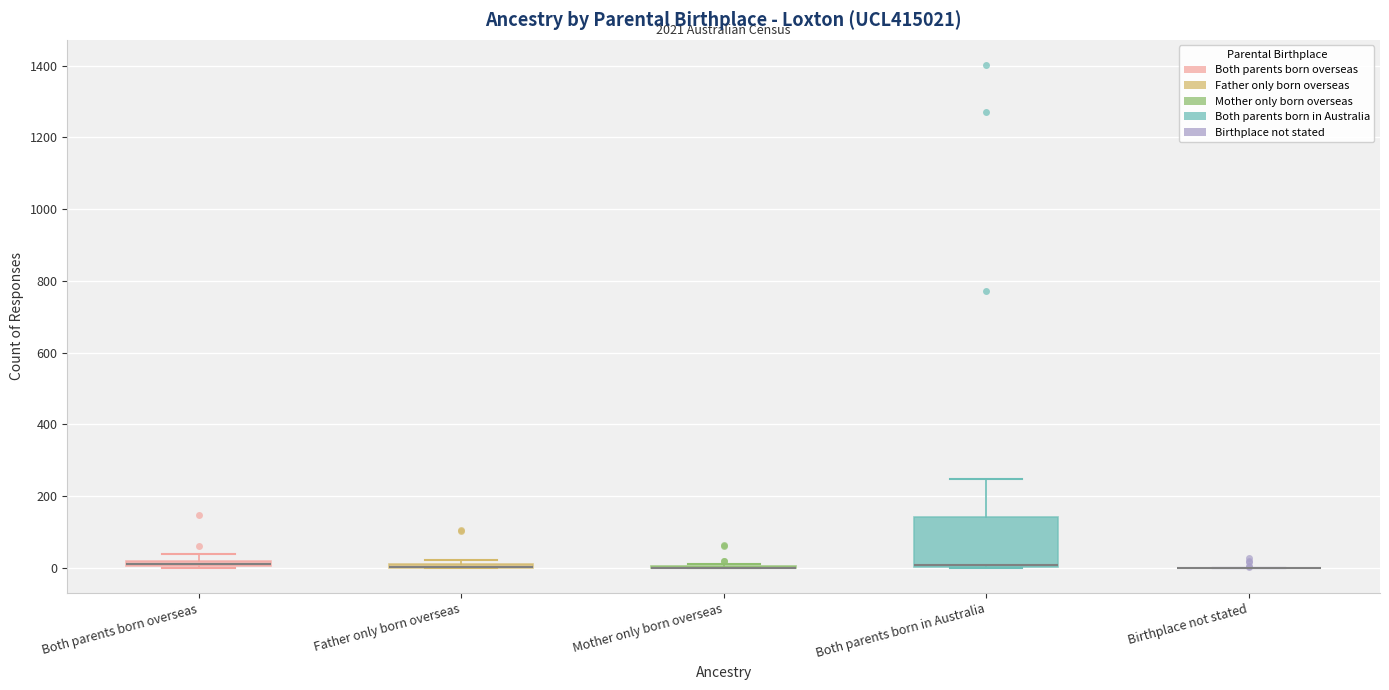

Comparing the boxes themselves (not the whiskers), which one is the tallest?

Both parents born in Australia